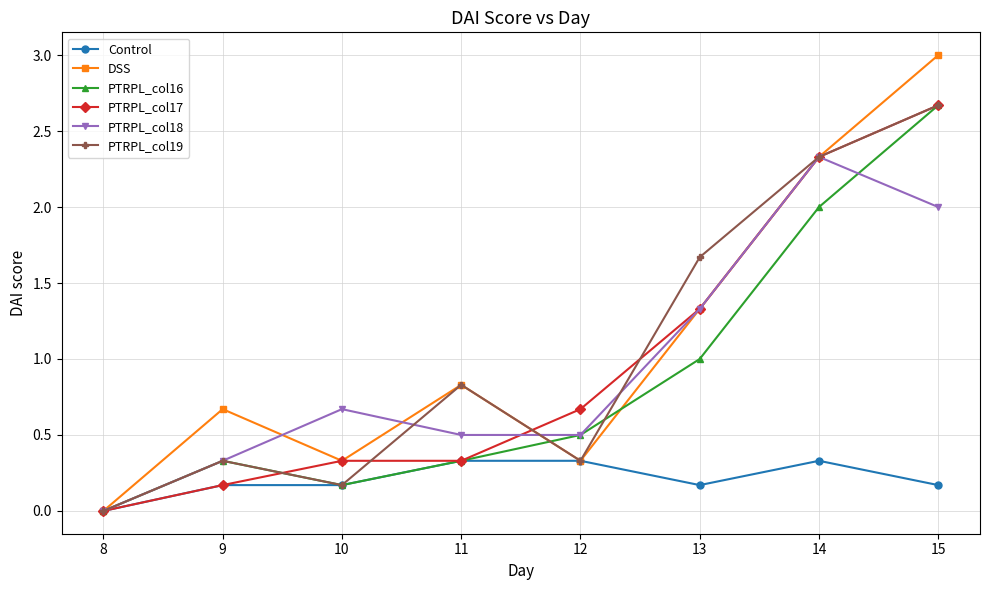

How many data points in PTRPL_col18 are above 0?

7